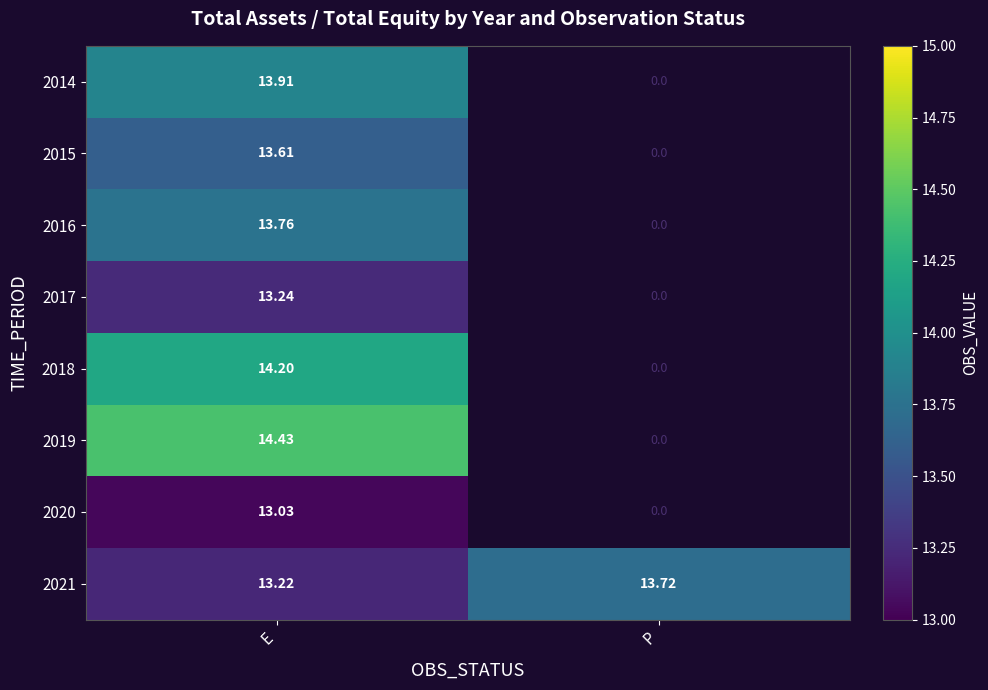

At which category does the chart reach its minimum across all series?

E